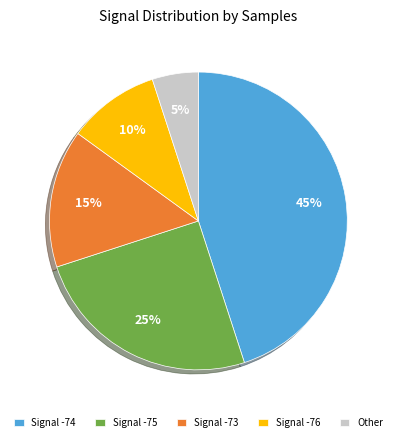

To the nearest percent, what portion does Signal -75 represent?

25%